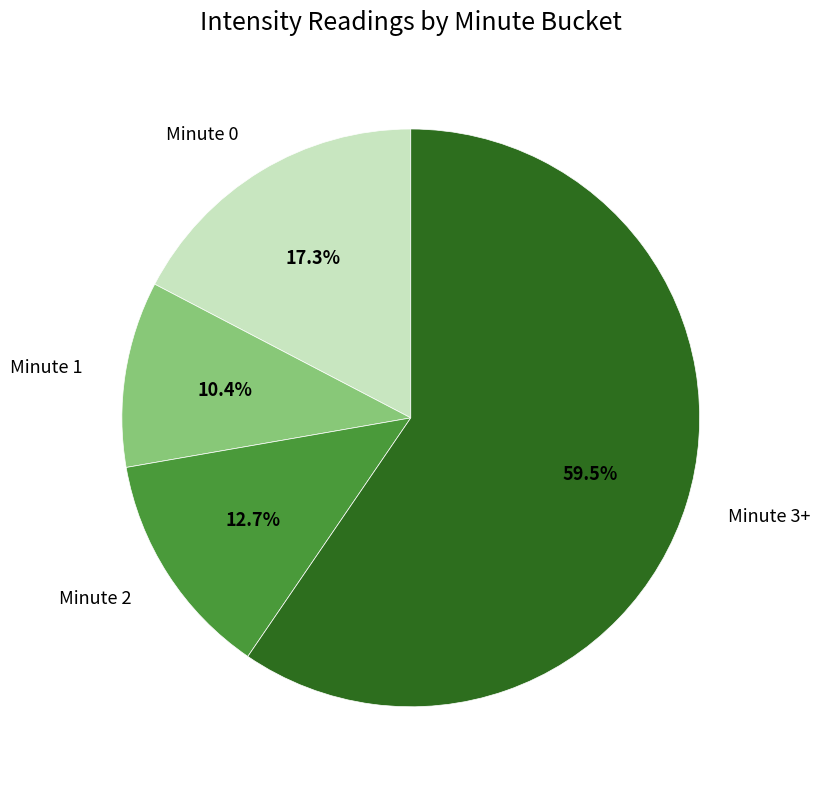

Which has a higher value, Minute 0 or Minute 2?

Minute 0